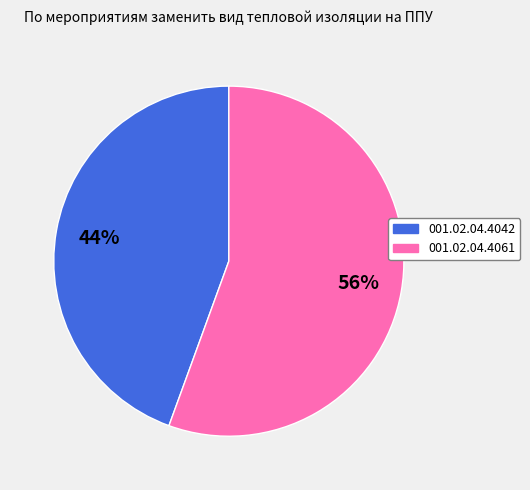

To the nearest percent, what is the combined percentage of 001.02.04.4061 and 001.02.04.4042?

100%